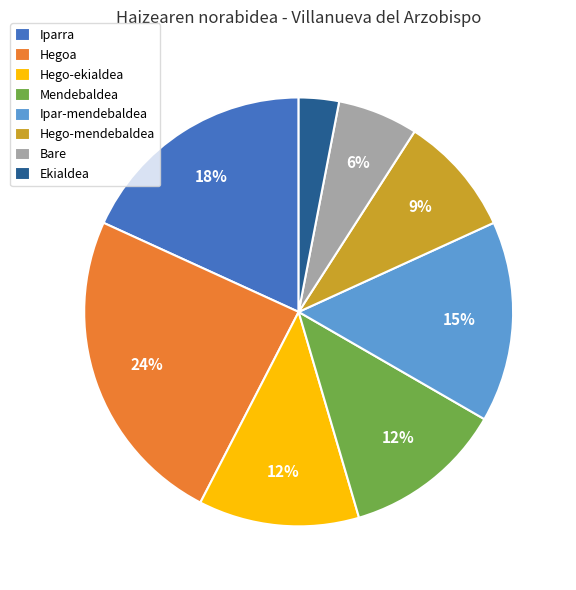

Count the number of slices in the pie.

8